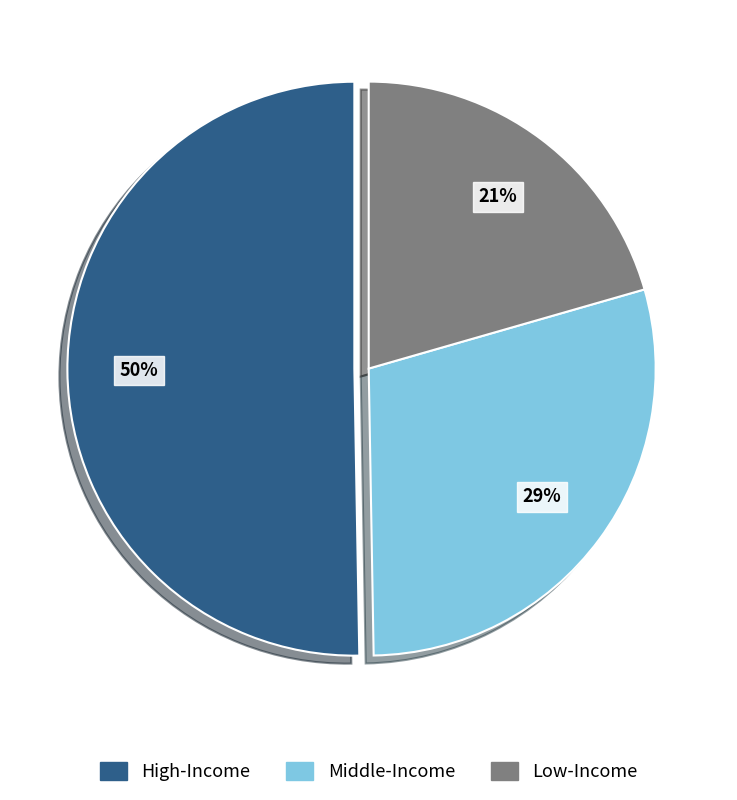

To the nearest percent, what is the average slice percentage?

33%